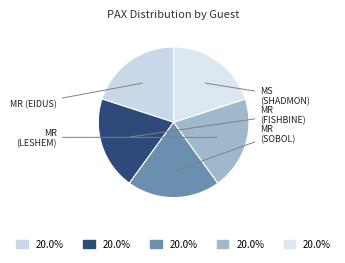

How many segments does this pie chart have?

5